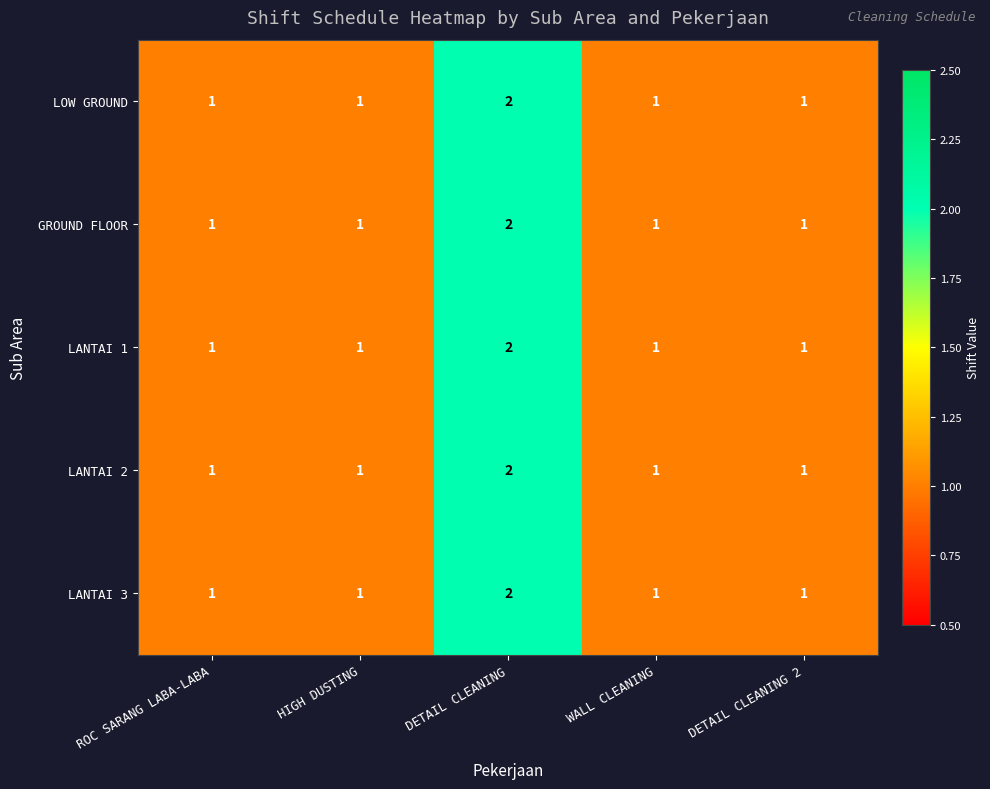

How many series are shown in this chart?

5